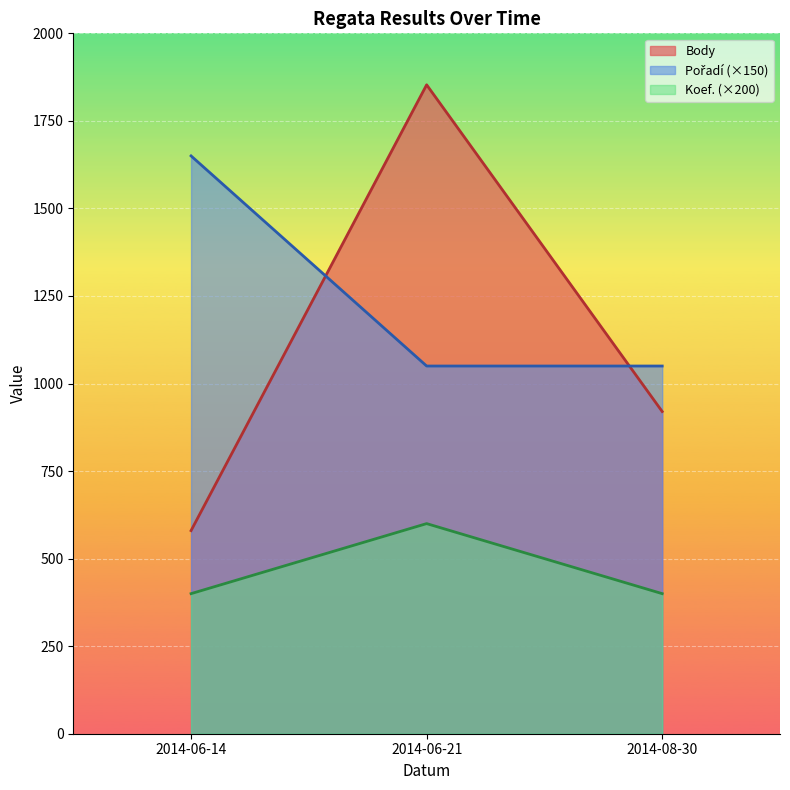

What position from the right is 2014-06-14?

3